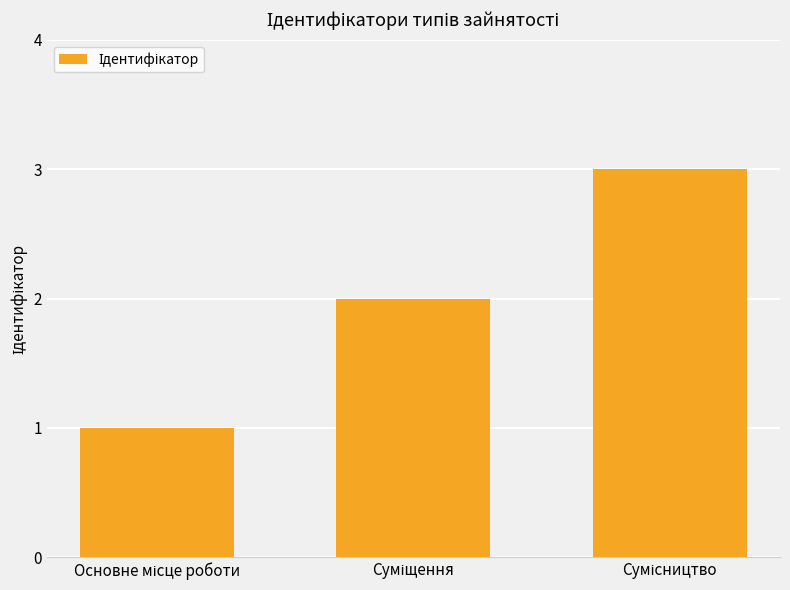

What is the sum of all values?

6